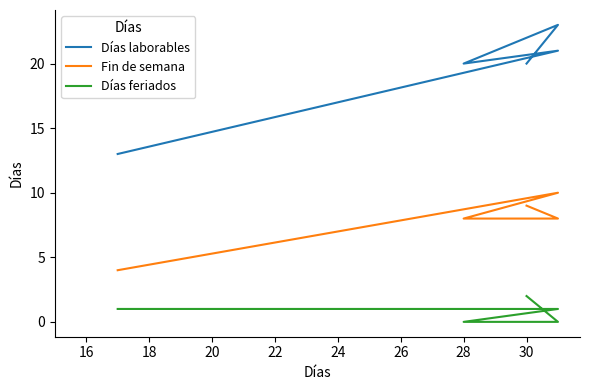

Count the Fin de semana values in the range 8 to 9.

3